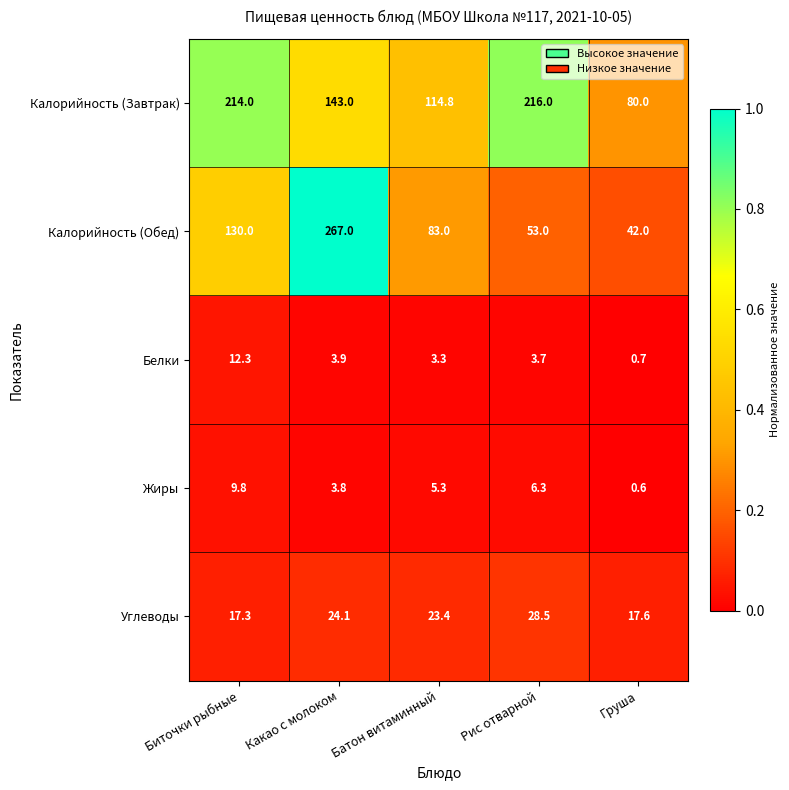

What is the highest value of the Калорийность (Обед) series?

267.0